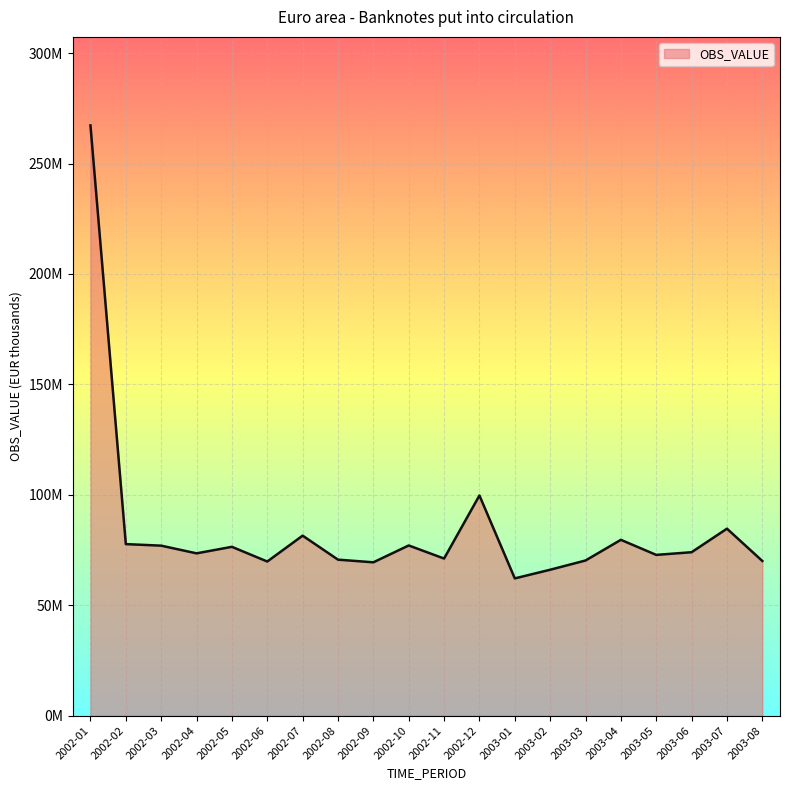

What is the label of the 14th point from the right?

2002-07